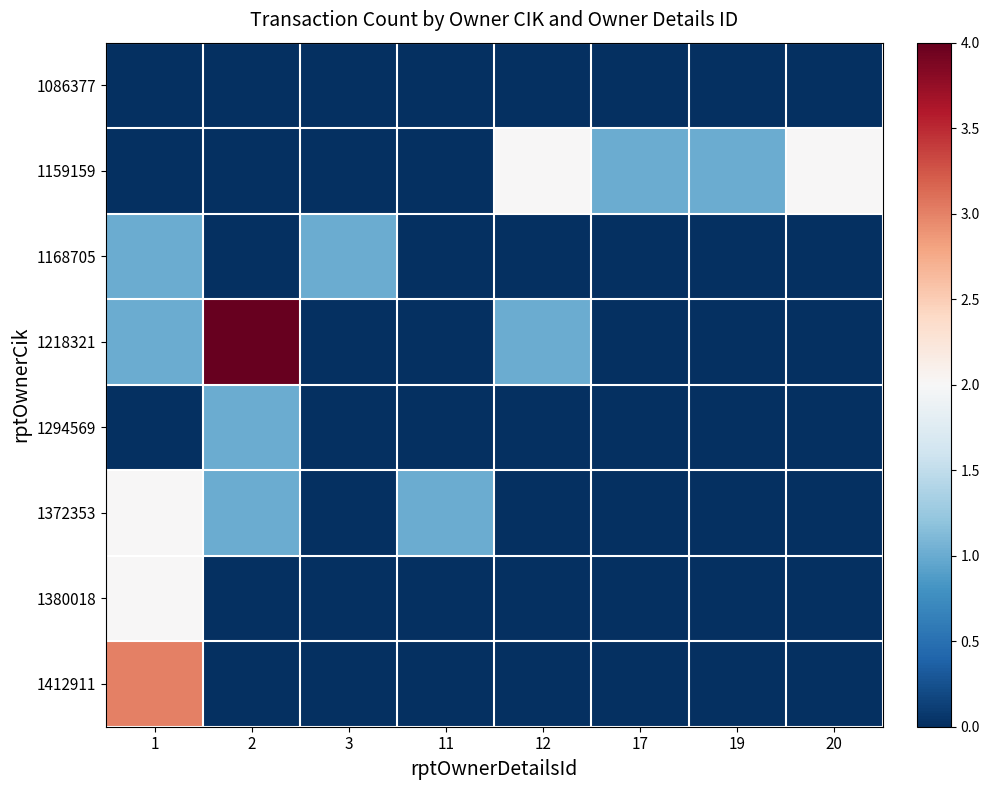

List the series in order of their peak value, highest first.

1218321, 1412911, 1159159, 1372353, 1380018, 1168705, 1294569, 1086377